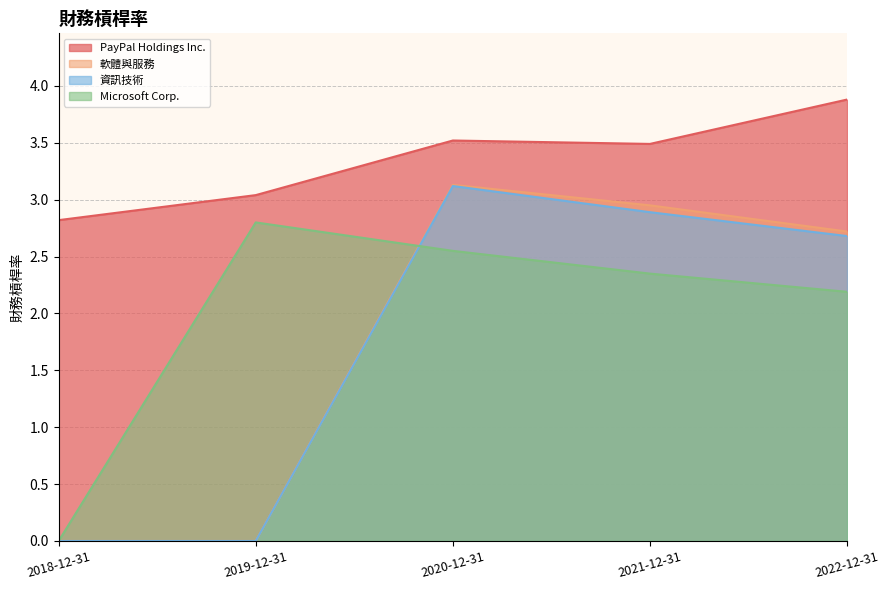

What is the sum of all 資訊技術 values?

8.7